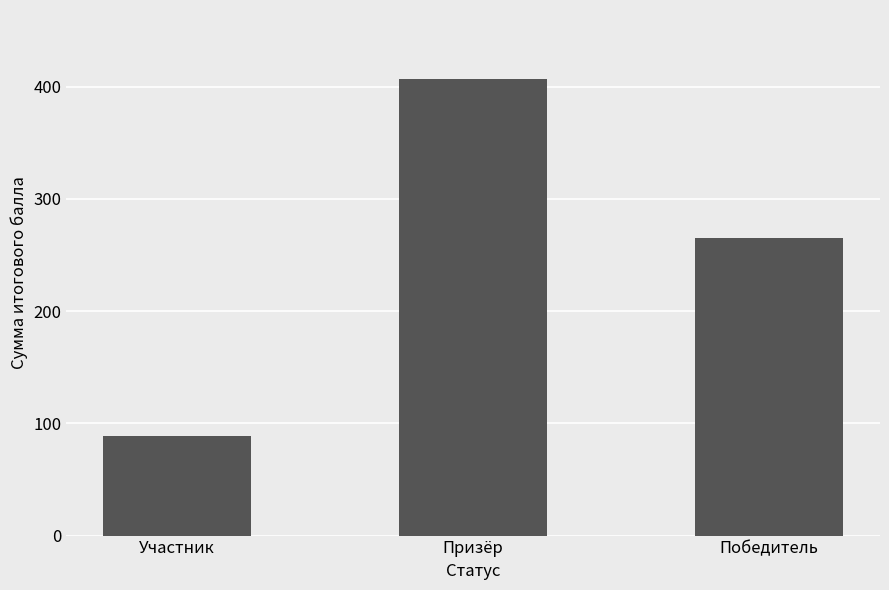

How many distinct data groups are displayed?

1